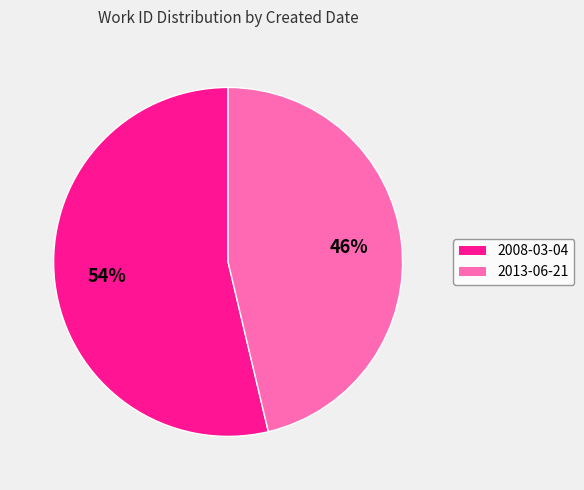

What percentage is the 2008-03-04 slice, to the nearest percent?

54%